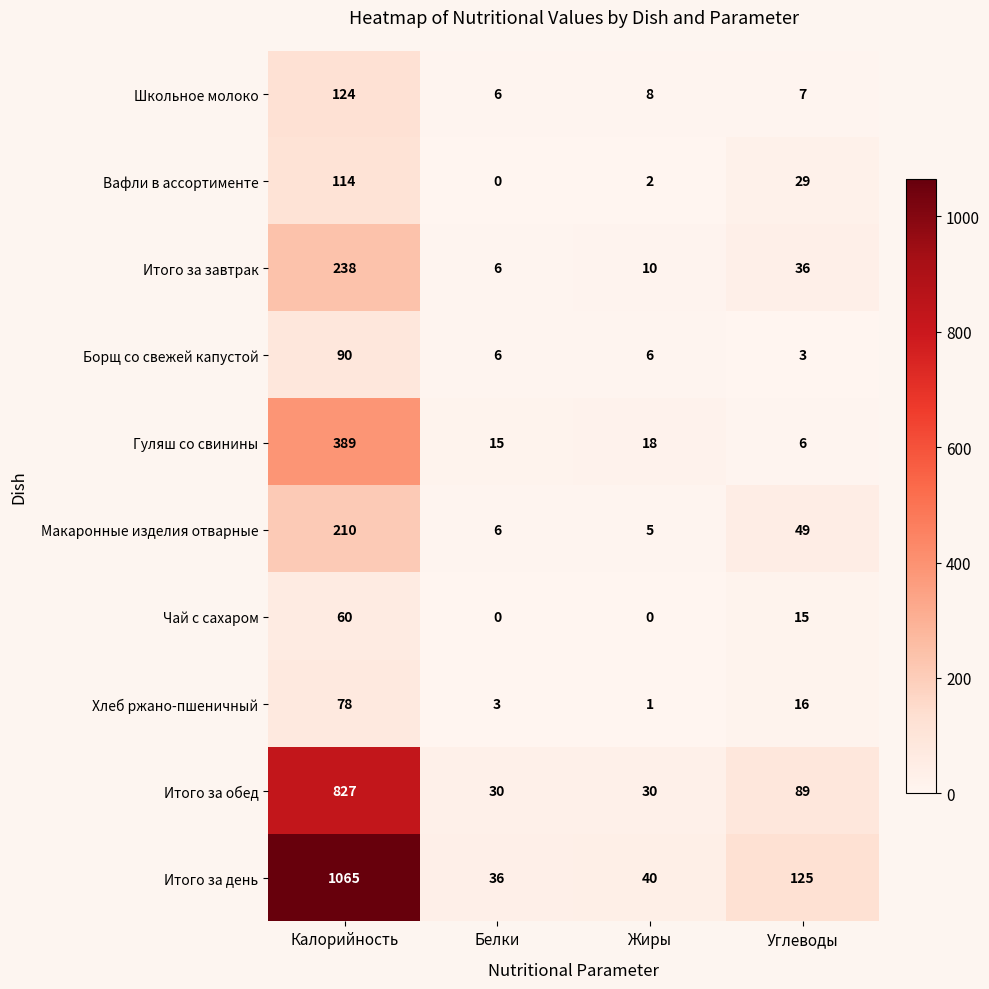

Which series has the largest total across all categories?

Итого за день